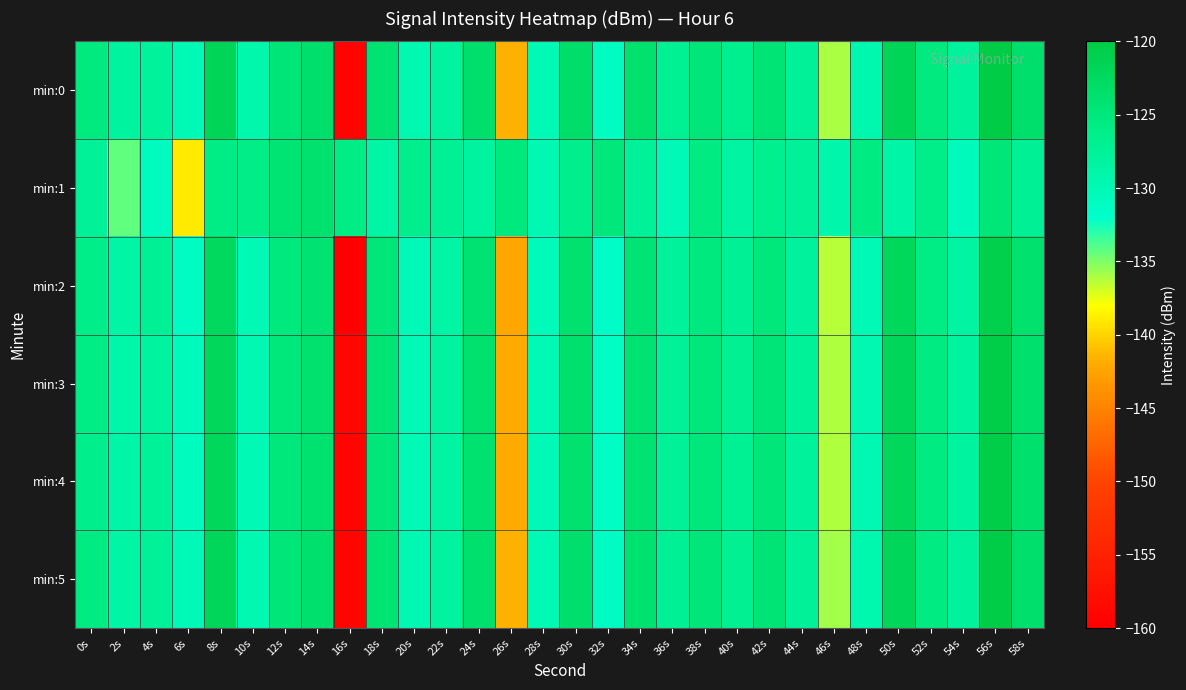

Reading left to right, transcribe all the data shown in this chart.

min:0: 0s=-125.5	2s=-128.2	4s=-127.8	6s=-130.1	8s=-121.8	10s=-129.3	12s=-124.5	14s=-123.5	16s=-159.5	18s=-124.2	20s=-129.6	22s=-128.0	24s=-123.6	26s=-141.6	28s=-130.0	30s=-123.4	32s=-131.1	34s=-123.9	36s=-127.1	38s=-124.7	40s=-126.7	42s=-124.4	44s=-127.4	46s=-136.0	48s=-129.5	50s=-121.8	52s=-125.4	54s=-127.9	56s=-120.3	58s=-123.4
min:1: 0s=-127.4	2s=-134.2	4s=-130.9	6s=-139.0	8s=-125.9	10s=-126.1	12s=-124.3	14s=-123.8	16s=-125.9	18s=-128.5	20s=-126.5	22s=-127.2	24s=-128.1	26s=-125.3	28s=-129.8	30s=-126.4	32s=-124.9	34s=-127.6	36s=-130.2	38s=-125.7	40s=-128.3	42s=-126.8	44s=-127.4	46s=-129.1	48s=-125.6	50s=-128.9	52s=-126.2	54s=-130.5	56s=-124.8	58s=-127.3
min:2: 0s=-126.1	2s=-128.5	4s=-127.3	6s=-131.2	8s=-122.5	10s=-130.1	12s=-125.2	14s=-124.1	16s=-160.1	18s=-124.8	20s=-130.2	22s=-128.5	24s=-124.1	26s=-142.2	28s=-130.4	30s=-123.9	32s=-131.6	34s=-124.4	36s=-127.7	38s=-125.2	40s=-127.2	42s=-124.9	44s=-127.9	46s=-136.4	48s=-129.9	50s=-122.3	52s=-125.9	54s=-128.3	56s=-120.8	58s=-123.9
min:3: 0s=-125.8	2s=-129.0	4s=-128.1	6s=-130.5	8s=-122.1	10s=-129.8	12s=-124.9	14s=-123.9	16s=-158.8	18s=-124.5	20s=-129.9	22s=-128.2	24s=-123.9	26s=-141.9	28s=-130.1	30s=-123.7	32s=-131.3	34s=-124.1	36s=-127.4	38s=-124.9	40s=-127.0	42s=-124.6	44s=-127.6	46s=-136.1	48s=-129.6	50s=-122.0	52s=-125.6	54s=-128.0	56s=-120.5	58s=-123.6
min:4: 0s=-126.3	2s=-128.8	4s=-127.6	6s=-130.8	8s=-122.3	10s=-130.0	12s=-125.1	14s=-124.0	16s=-159.3	18s=-124.7	20s=-130.0	22s=-128.4	24s=-124.0	26s=-142.0	28s=-130.2	30s=-123.8	32s=-131.4	34s=-124.2	36s=-127.5	38s=-125.0	40s=-127.1	42s=-124.7	44s=-127.7	46s=-136.2	48s=-129.7	50s=-122.1	52s=-125.7	54s=-128.1	56s=-120.6	58s=-123.7
min:5: 0s=-125.6	2s=-128.6	4s=-127.4	6s=-130.3	8s=-121.9	10s=-129.6	12s=-124.7	14s=-123.7	16s=-159.1	18s=-124.3	20s=-129.8	22s=-128.1	24s=-123.7	26s=-141.7	28s=-130.0	30s=-123.5	32s=-131.2	34s=-124.0	36s=-127.2	38s=-124.8	40s=-126.9	42s=-124.5	44s=-127.5	46s=-135.9	48s=-129.5	50s=-121.9	52s=-125.5	54s=-127.9	56s=-120.4	58s=-123.5